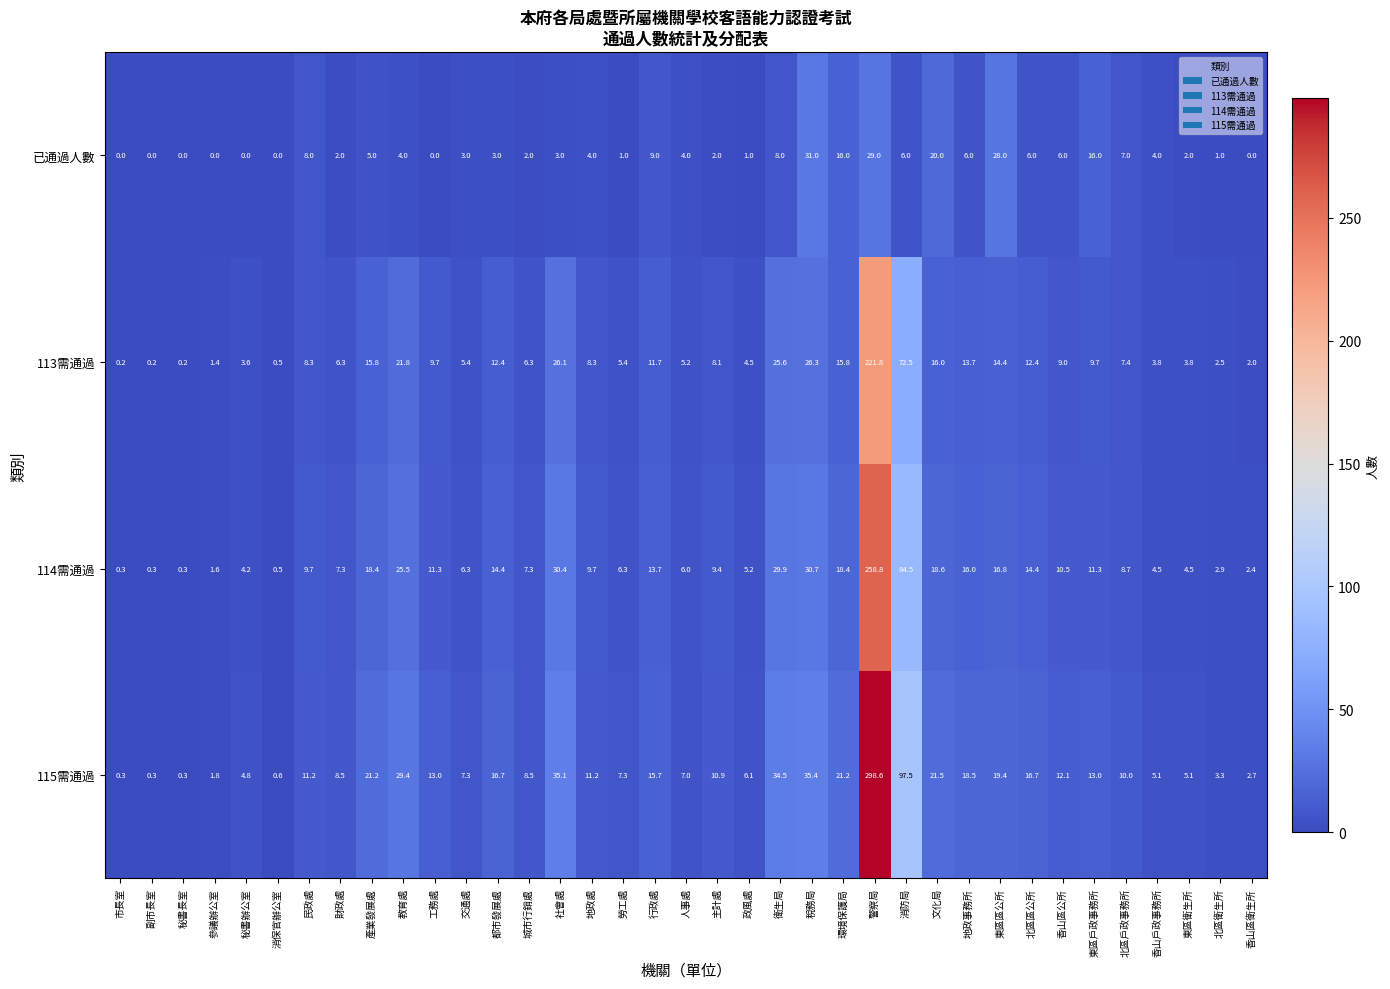

What is the difference between the 已通過人數 values at 交通處 and 市長室?

3.0